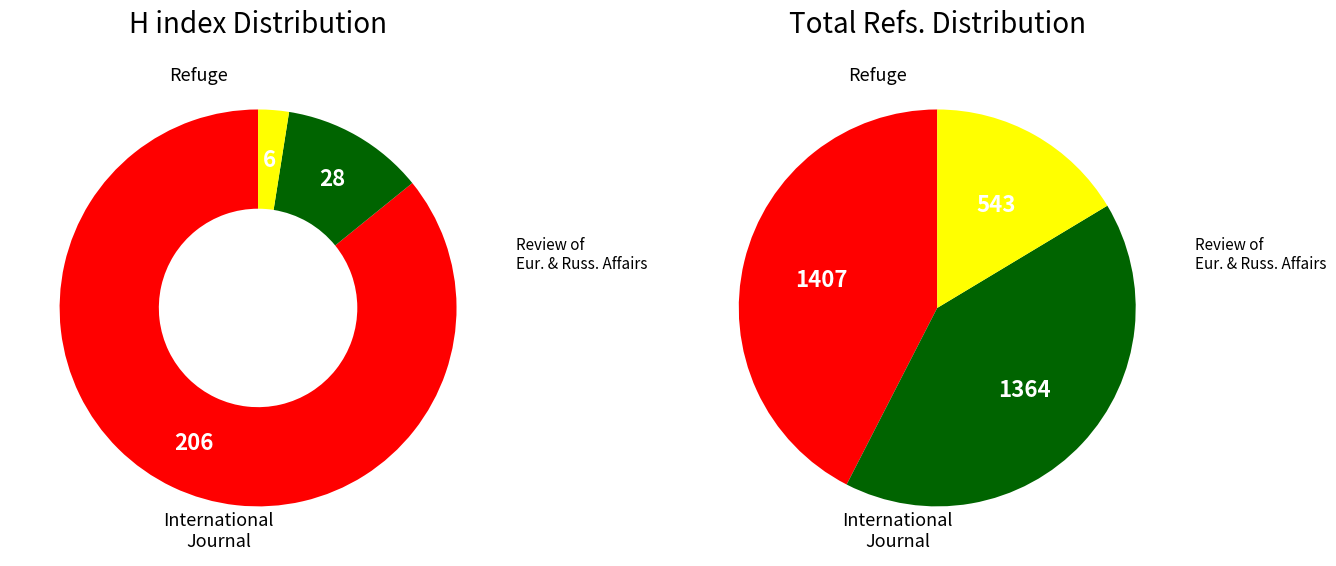

Do International Journal and Refuge together represent more than half of the pie?

Yes